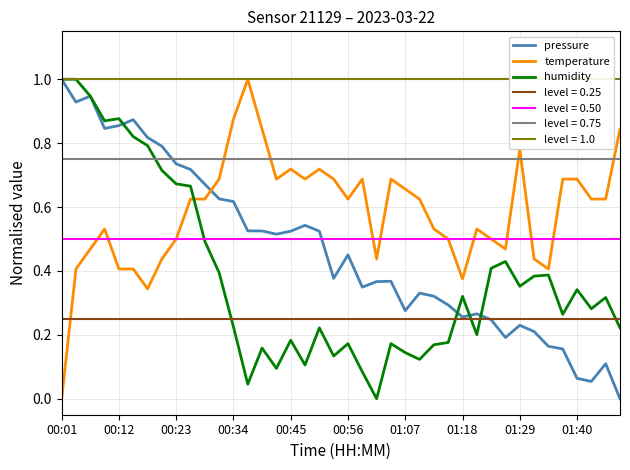

Rank the series by their average value, from highest to lowest.

temperature, pressure, humidity